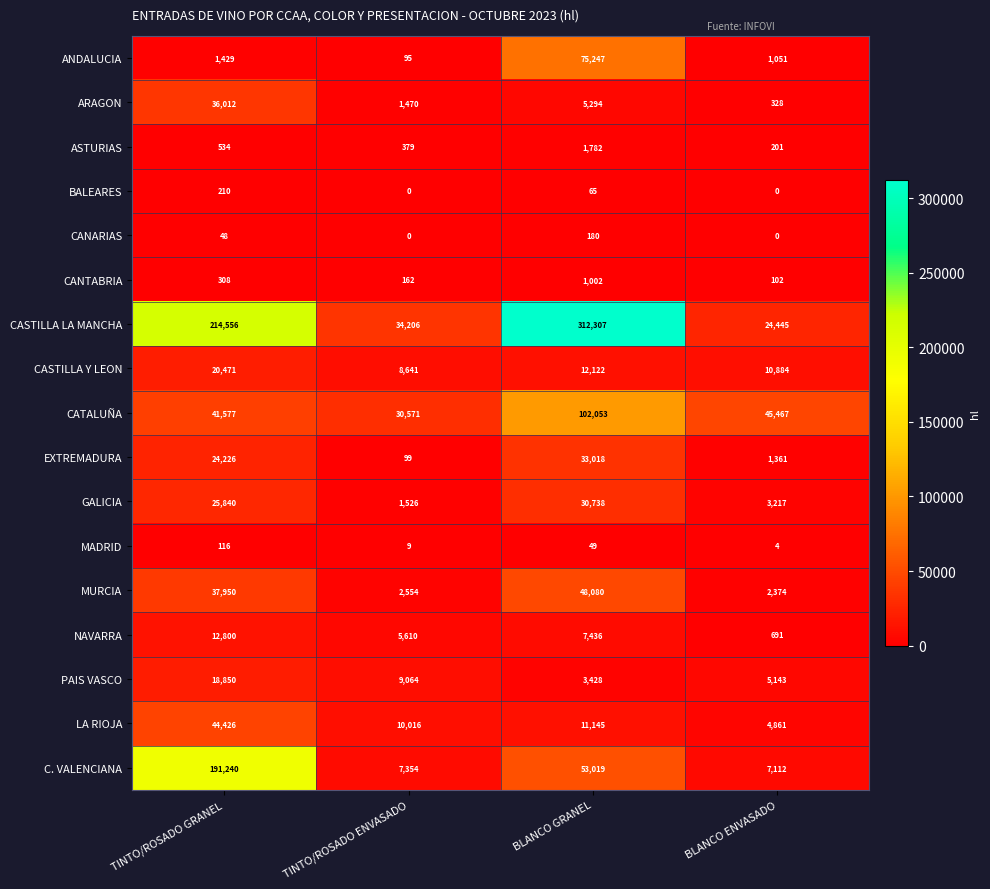

The ANDALUCIA series shows 75247 at BLANCO GRANEL. True or false?

True